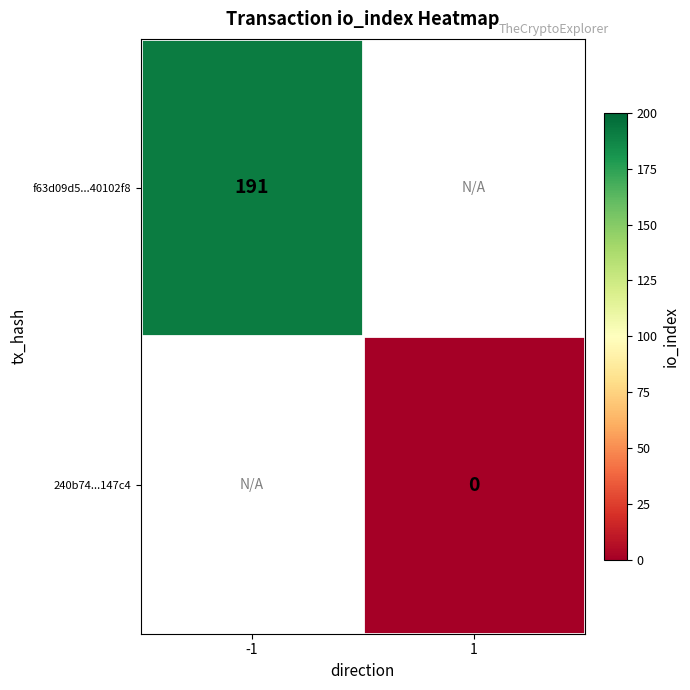

True or false: f63d09d5...40102f8 has a value of 191 at -1.

True